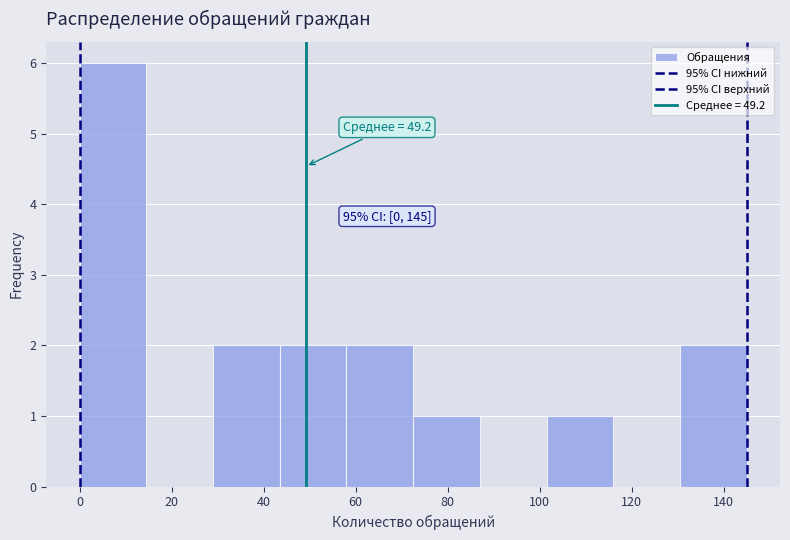

Over which range of the x-axis is the bar tallest?

0.0 to 14.5